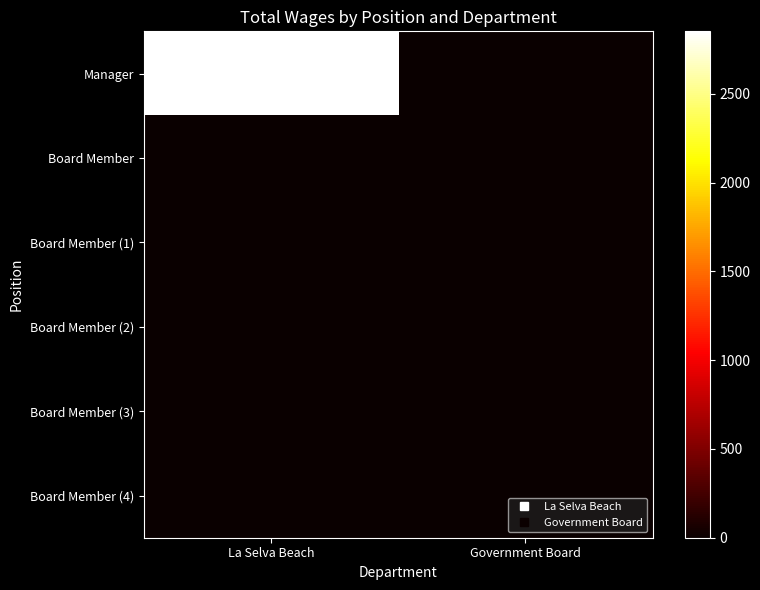

At how many categories does at least one series exceed 1547?

1